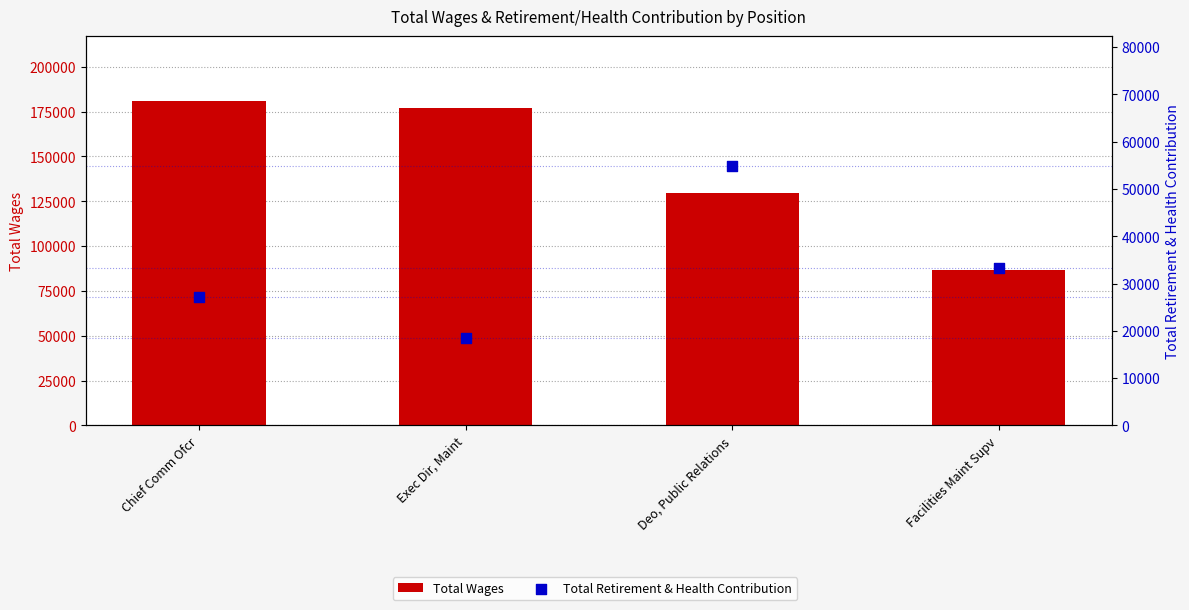

What are all the series names shown in the legend?

Total Wages, Total Retirement & Health Contribution